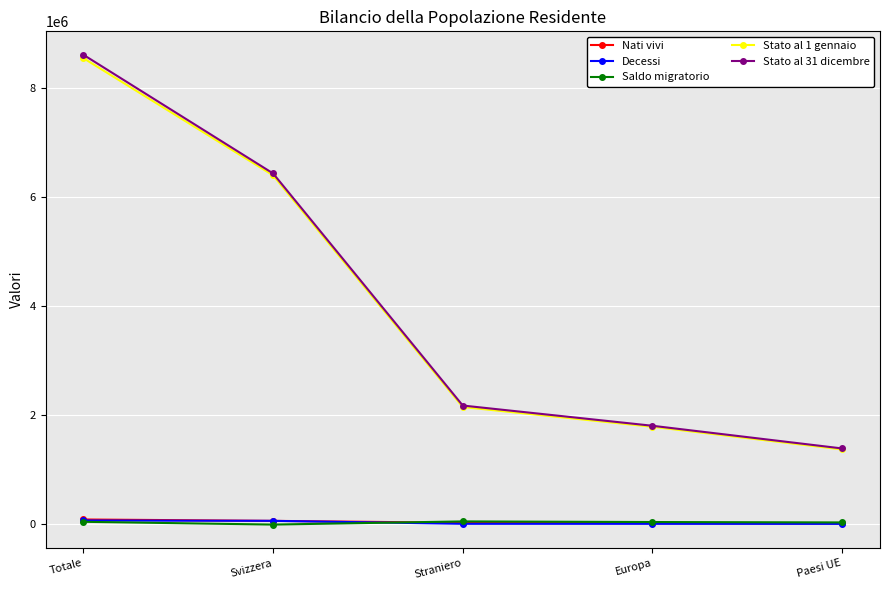

What are all the series names shown in the legend?

Nati vivi, Decessi, Saldo migratorio, Stato al 1 gennaio, Stato al 31 dicembre